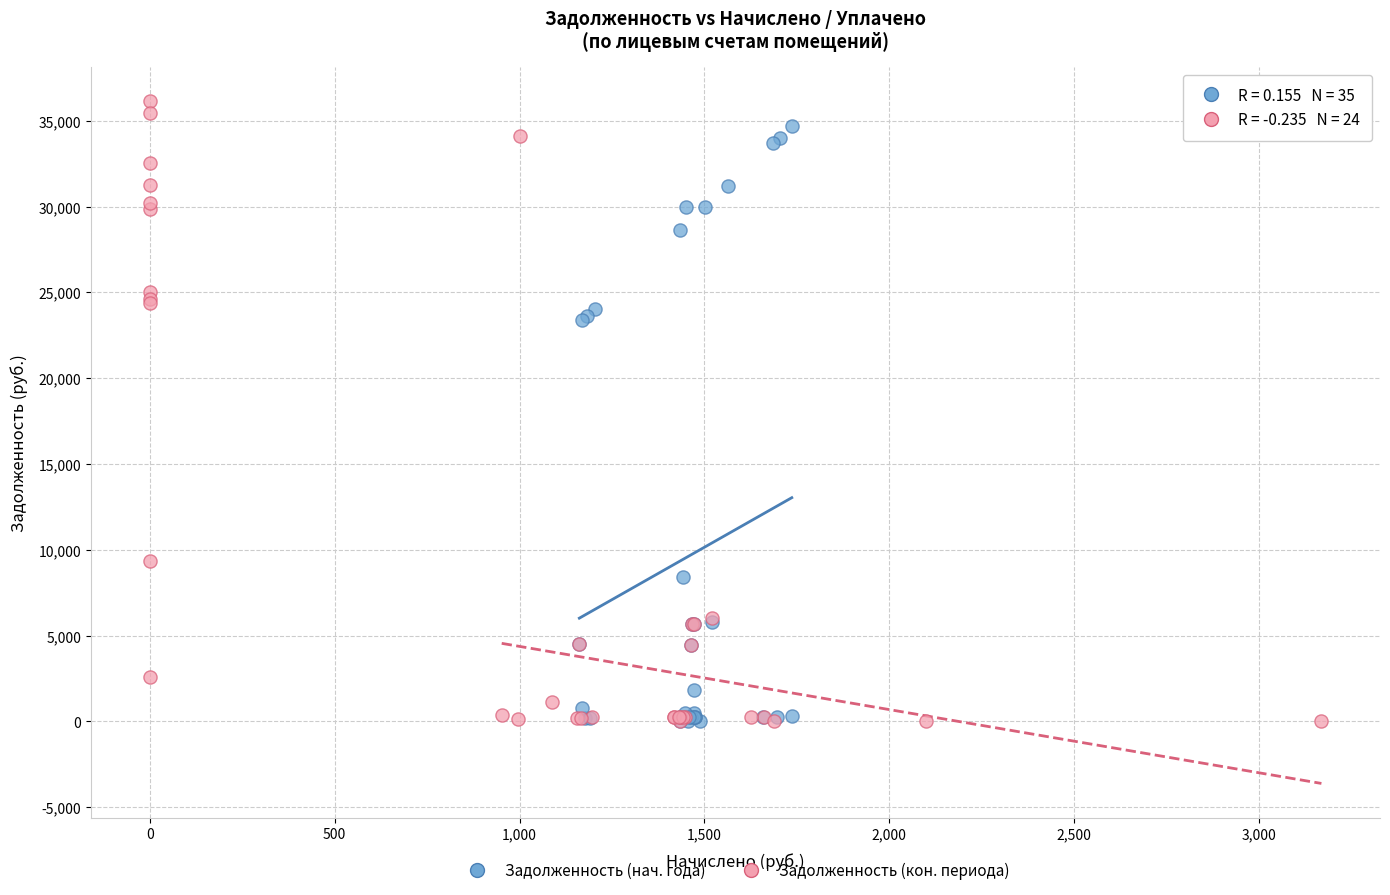

Which series has the largest Y range (max minus min)?

Задолженность (кон. периода)